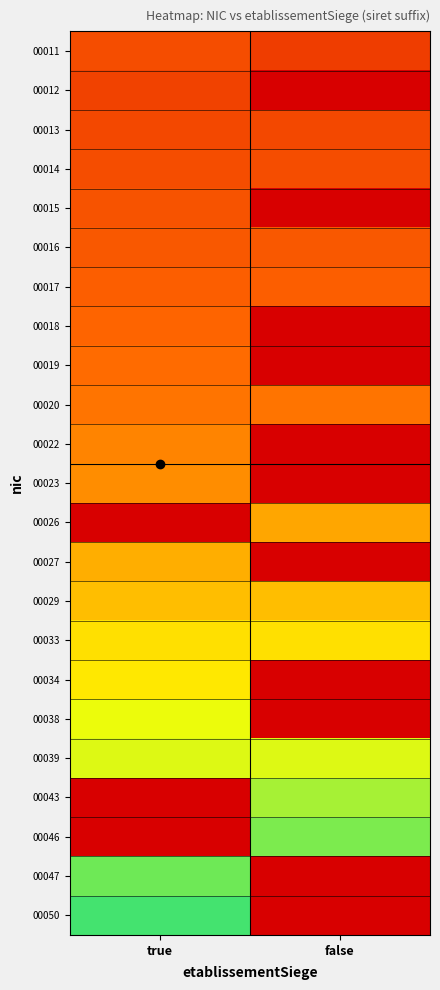

Between false and true, which is larger?

true